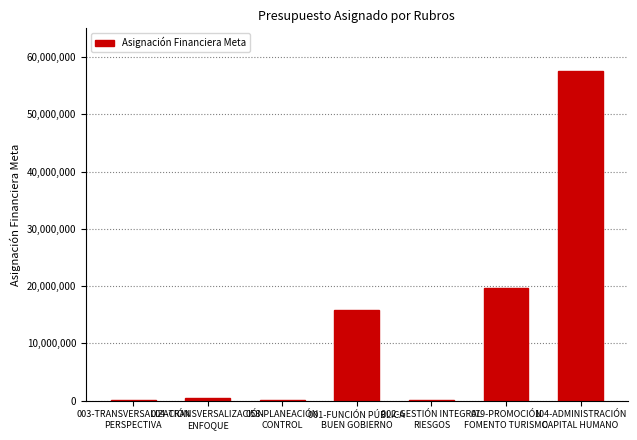

What is the sum of all values?

94004169